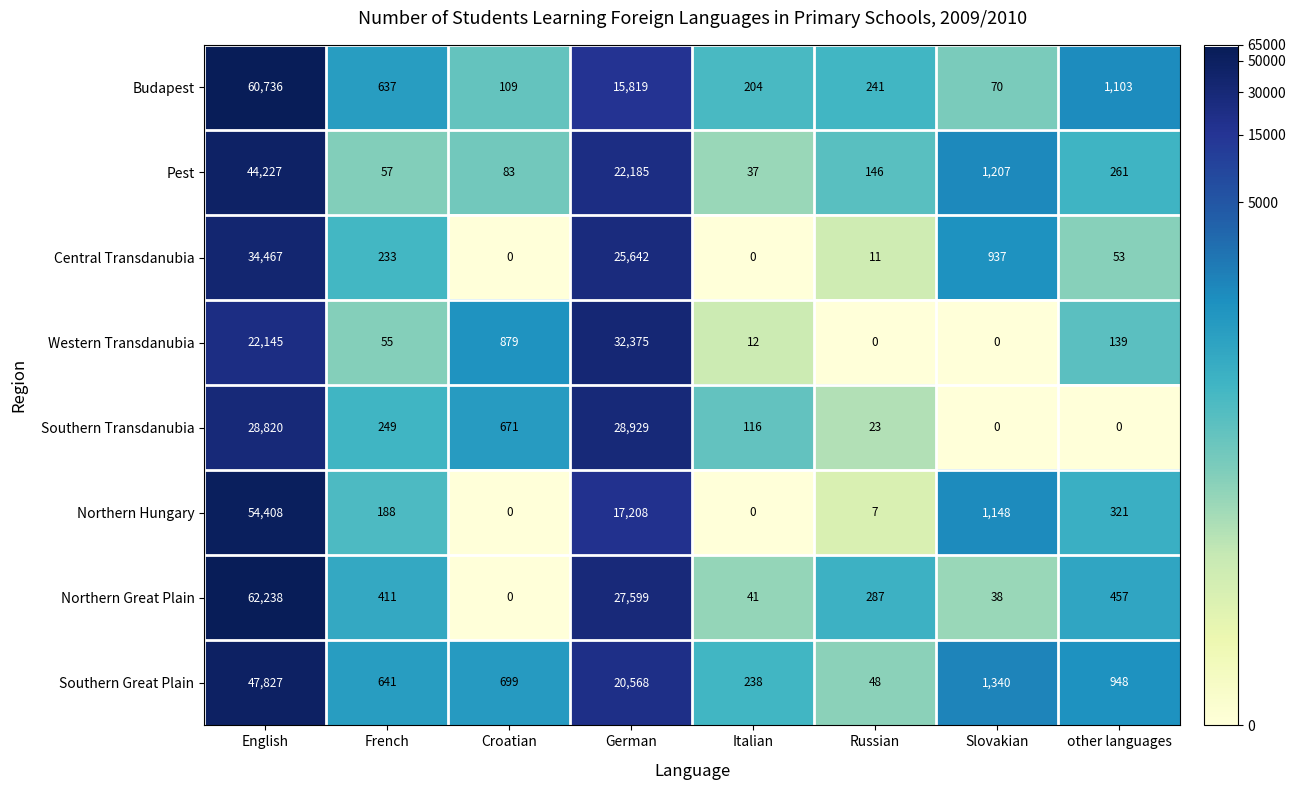

Count the number of data series in this chart.

8